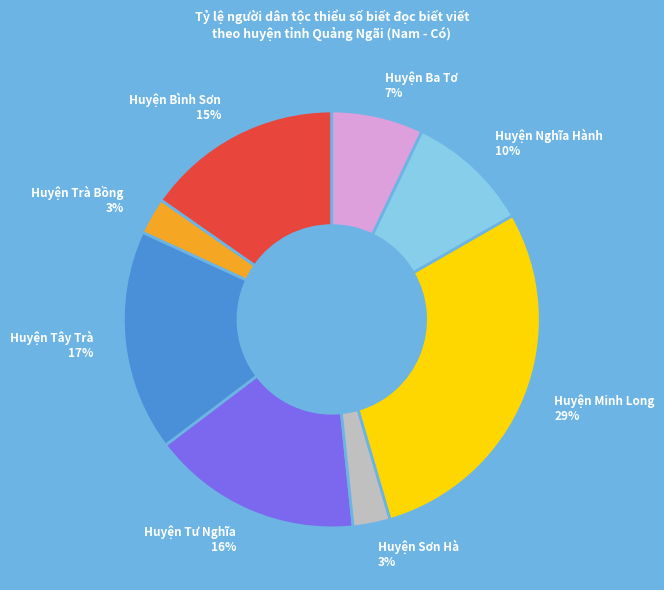

Combined, do Huyện Bình Sơn and Huyện Tư Nghĩa account for over 50%?

No